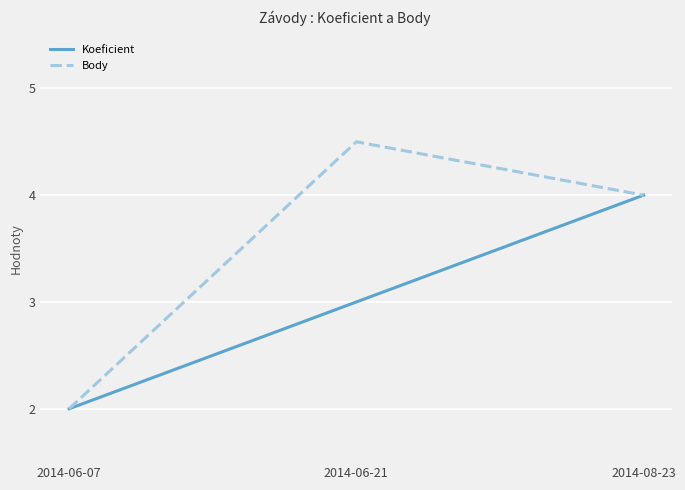

Reading right to left, transcribe all the data shown in this chart.

Koeficient: 4.0	3.0	2.0
Body: 4.0	4.5	2.0